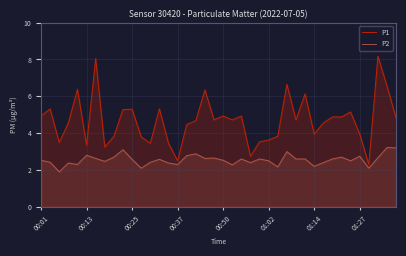

At how many categories does at least one series exceed 4?

25